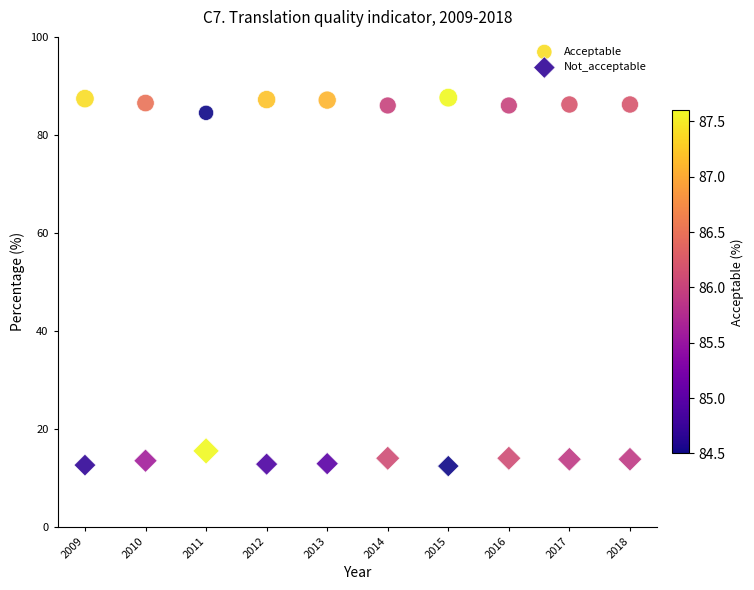

Which series contains the highest Y value?

Acceptable